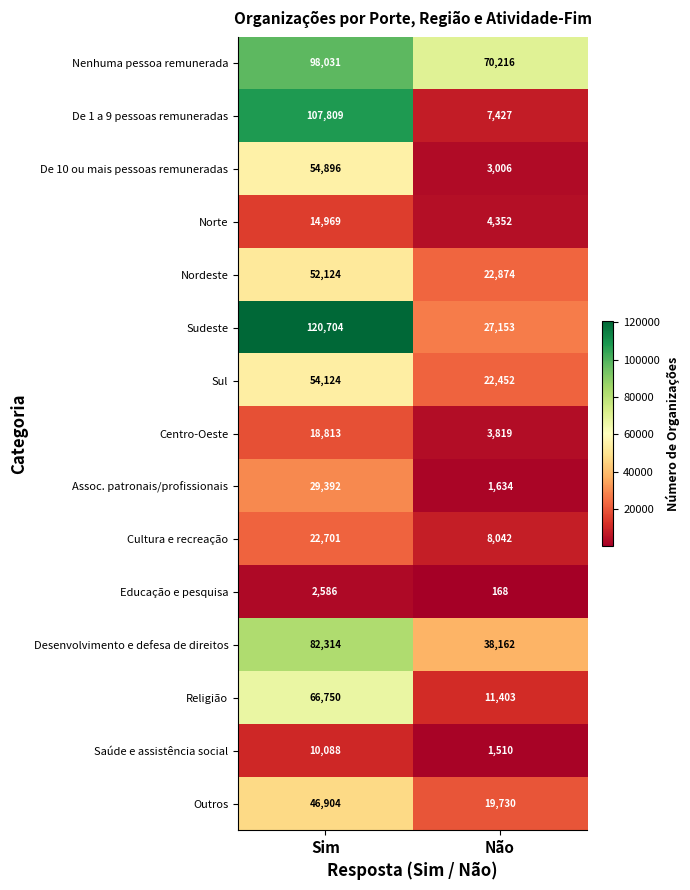

Which label corresponds to the smallest value in the chart?

Não